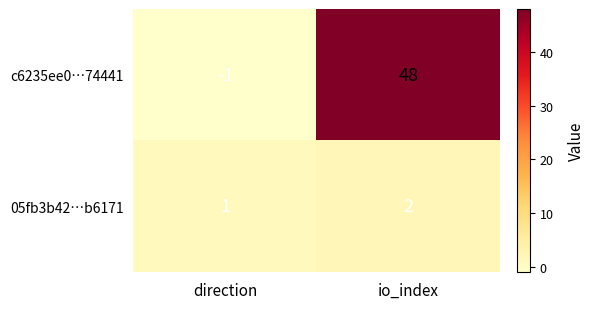

Where is c6235ee0…74441 nearest to the value 23?

direction